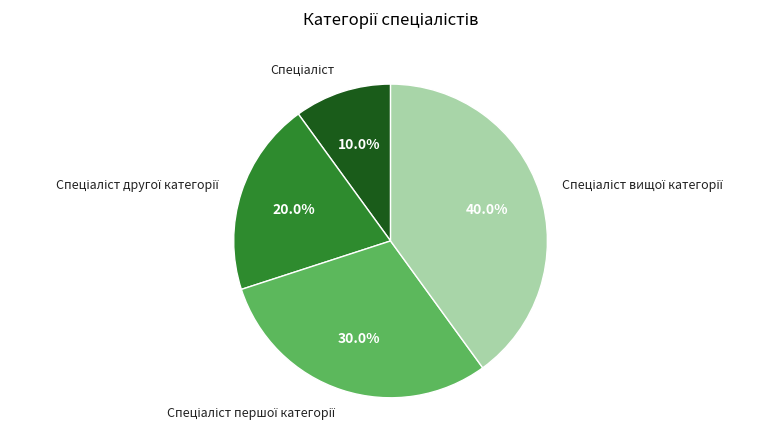

Is there any slice that represents more than half of the pie?

No